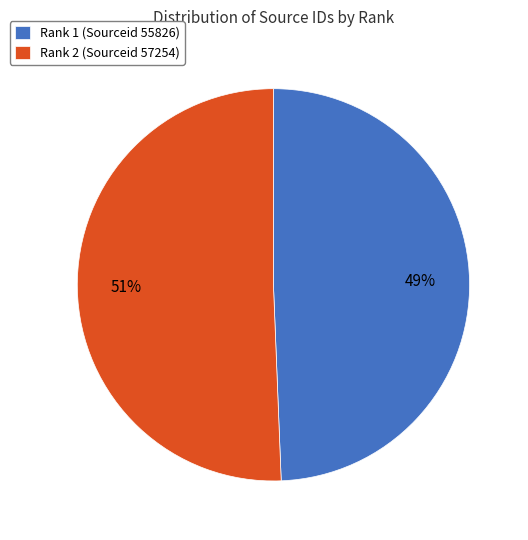

To the nearest percent, what is the average slice percentage?

50%